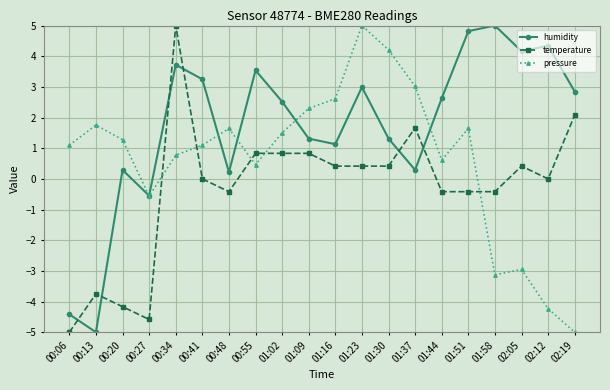

What is the label of the 6th point from the left?

00:41